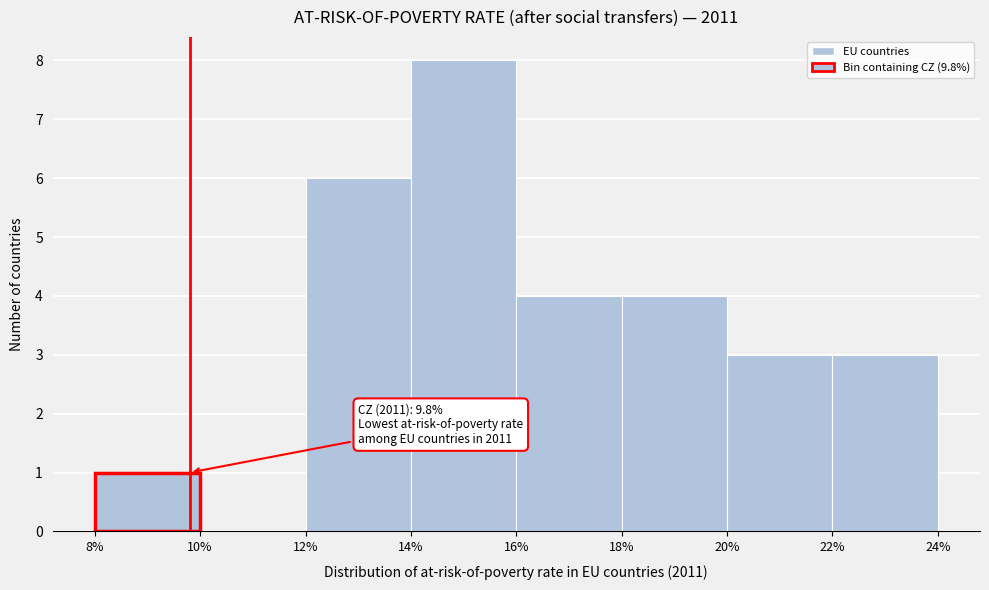

Which range on the x-axis has the tallest bar?

14% to 16%